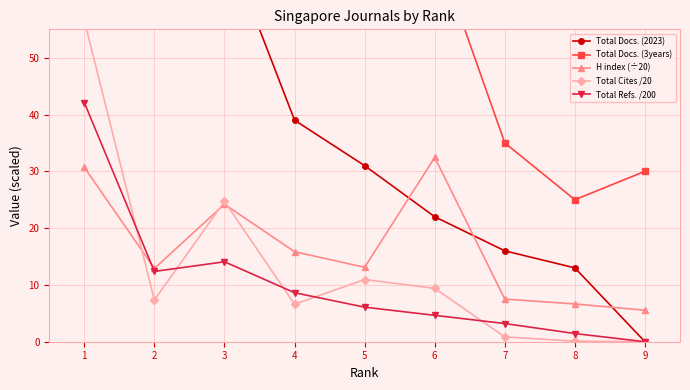

Which series has the widest spread of values?

Total Docs. (3years)